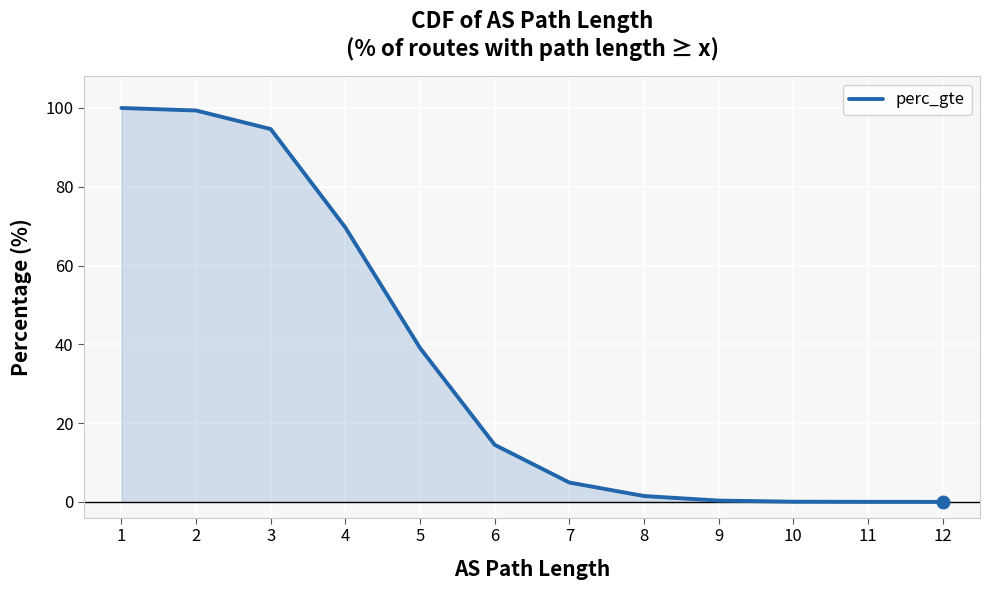

At which label is the value closest to 50?

5